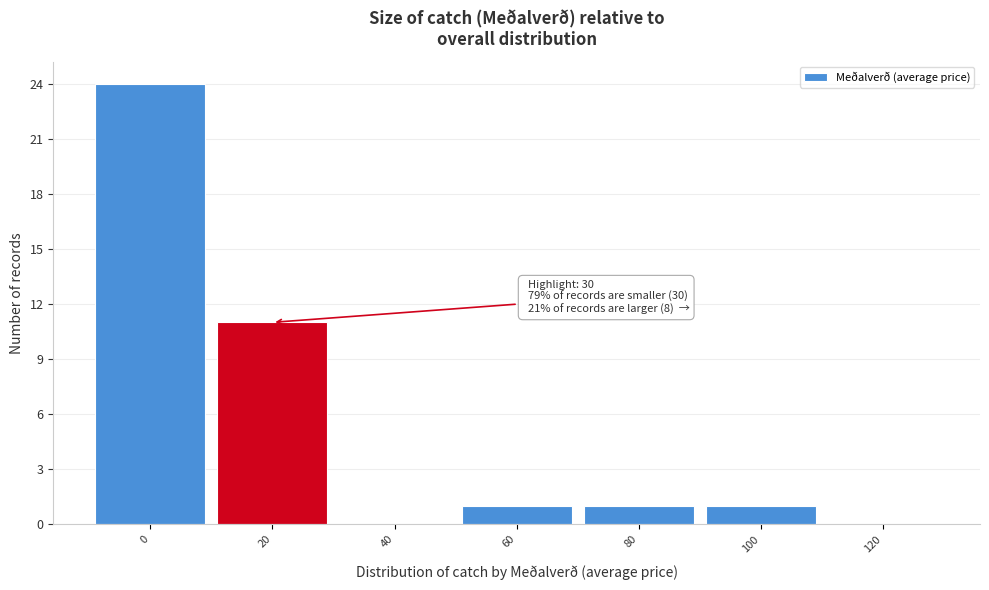

Reading right to left, list all the values displayed in this chart.

120=0	100=1	80=1	60=1	40=0	20=11	0=24